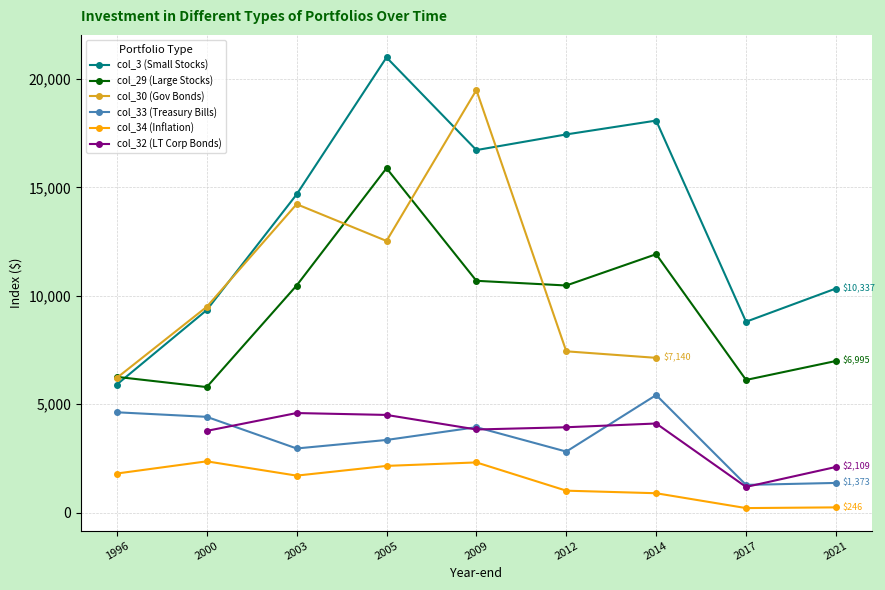

Where do col_29 (Large Stocks) and col_3 (Small Stocks) first cross each other?

1996 and 2000